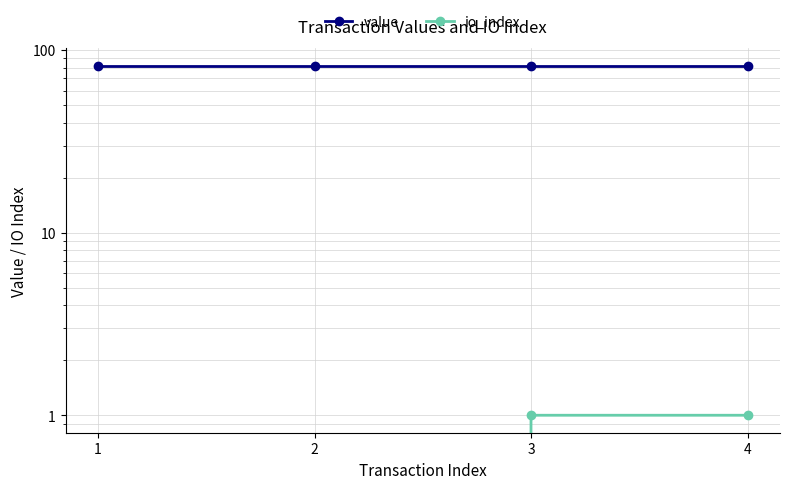

How many lines are shown in the chart?

2